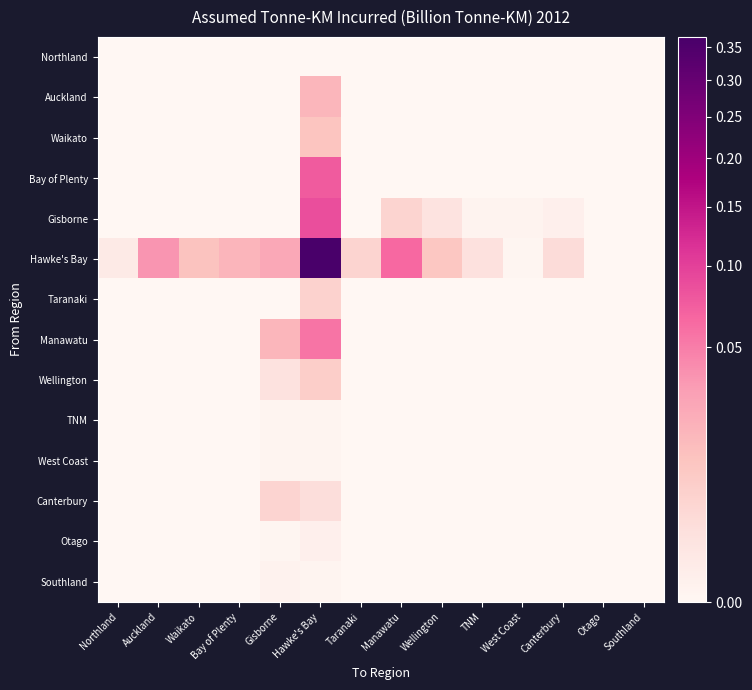

Which series has the widest spread of values?

Hawke's Bay